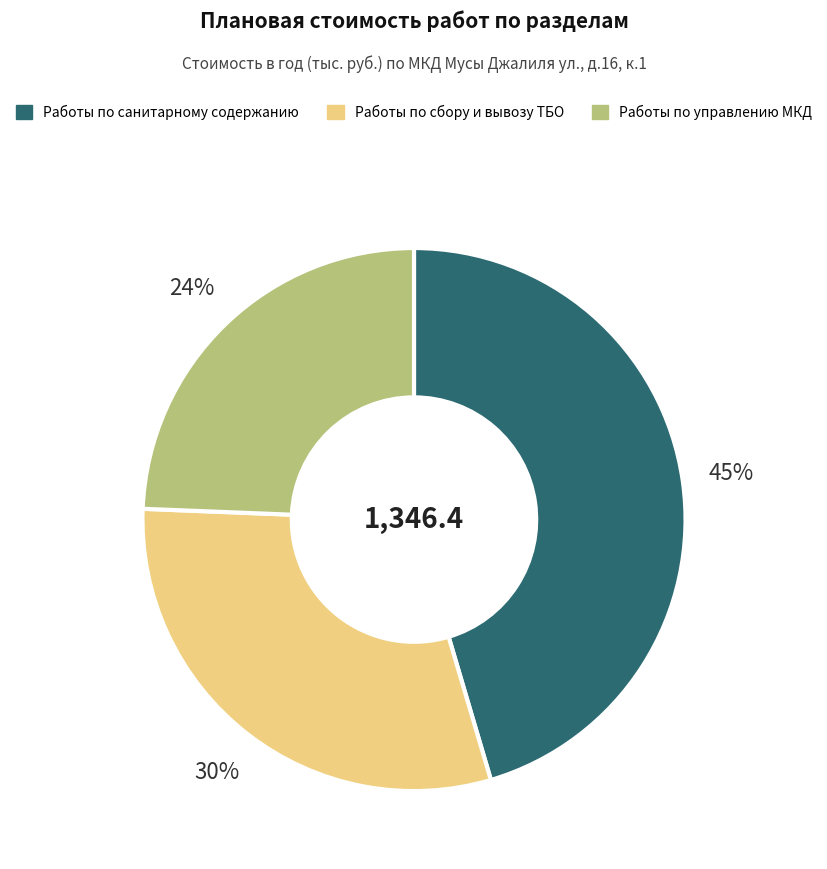

Is there a majority slice in this chart?

No